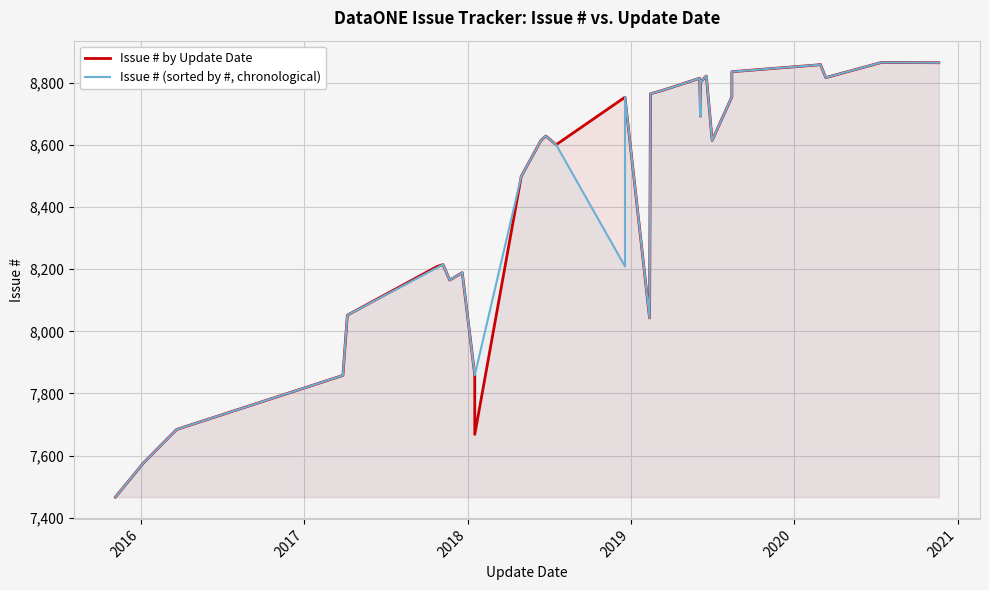

Between 2018-06-15 and 2018-05-01, which is larger?

2018-06-15